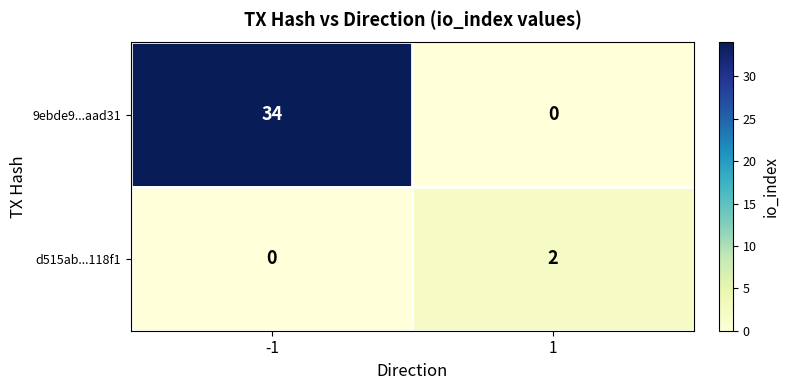

List the labels in order of d515ab...118f1 value, smallest first.

-1, 1